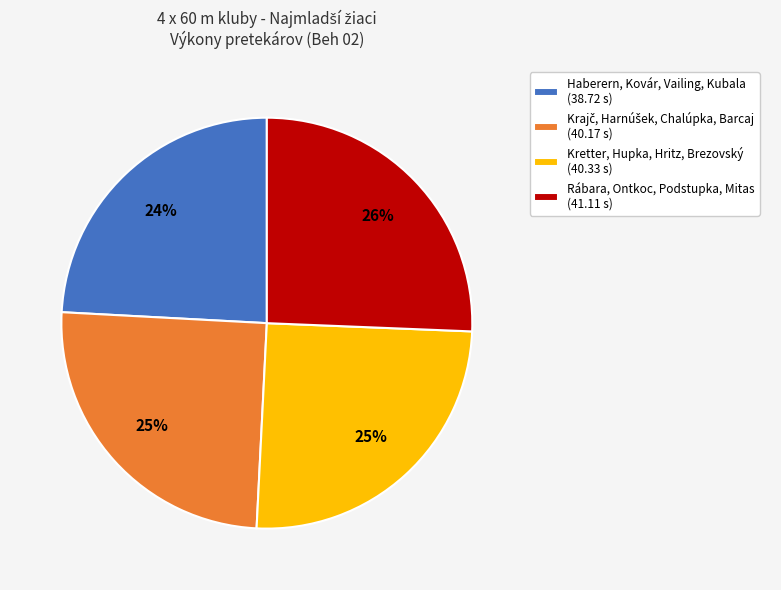

The Kretter, Hupka, Hritz, Brezovský slice represents 16% of the pie. True or false?

False